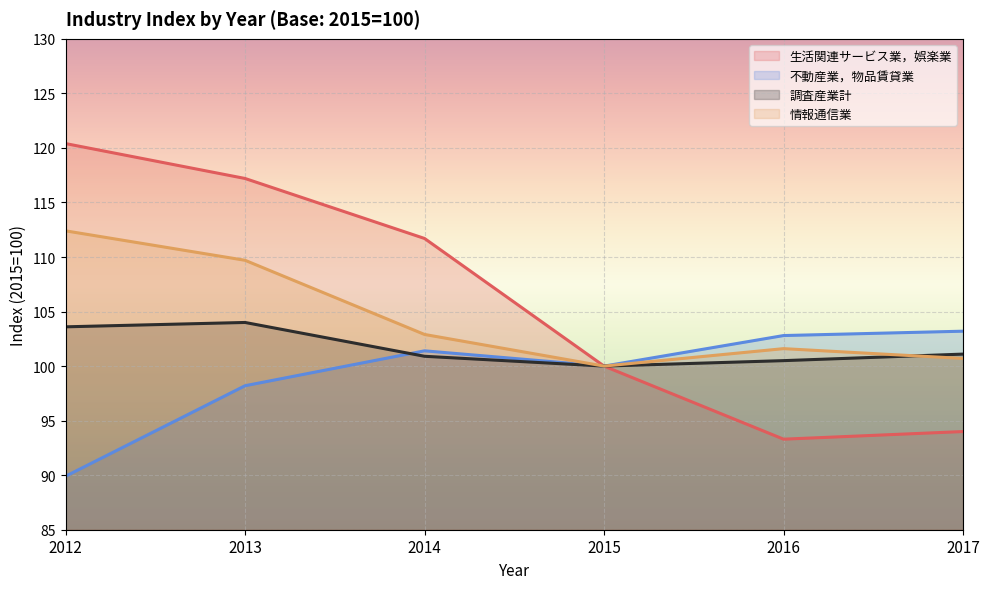

Where is the first local minimum for 調査産業計?

2015